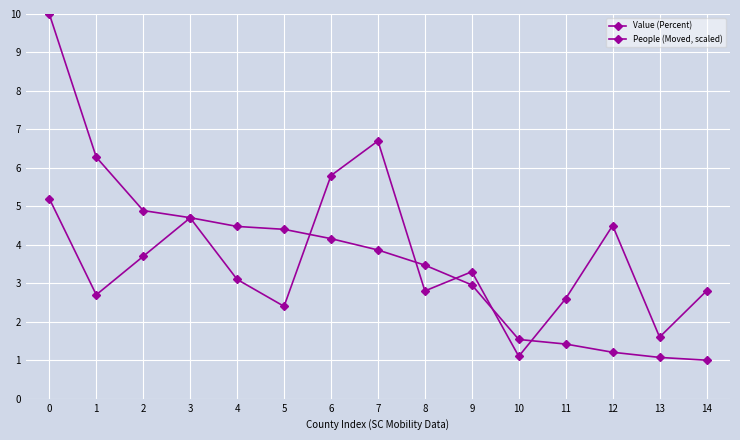

How many lines are shown in the chart?

2